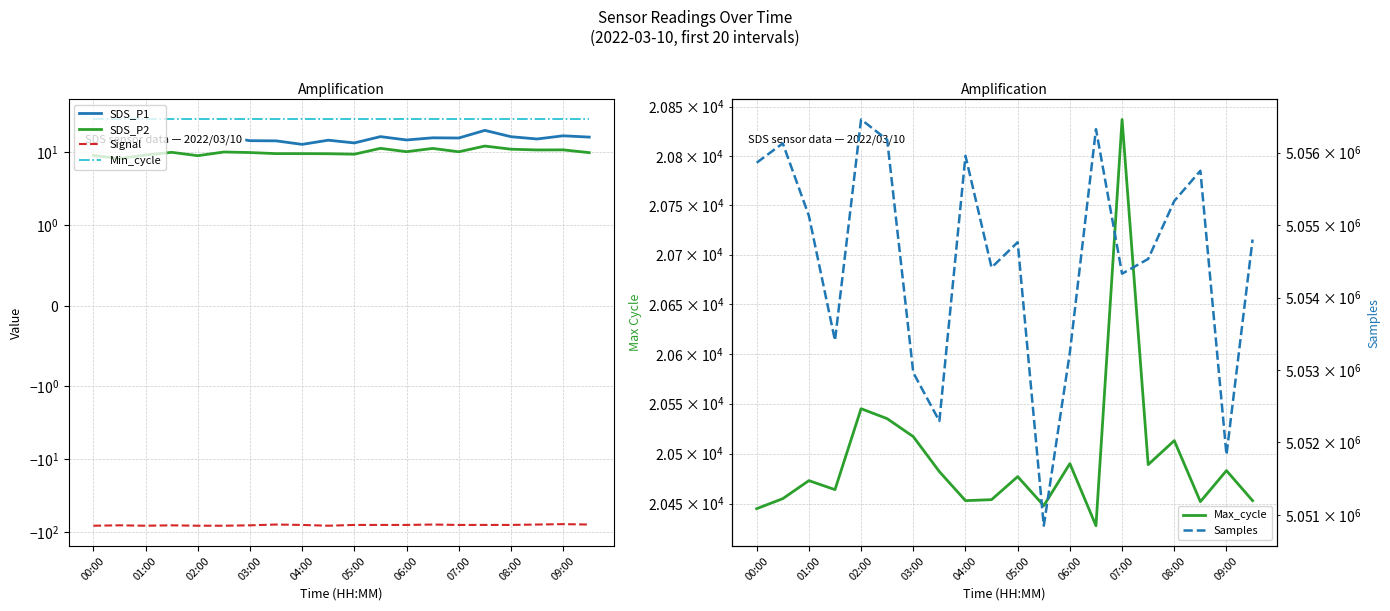

How many interior local peaks does the Signal series have?

5